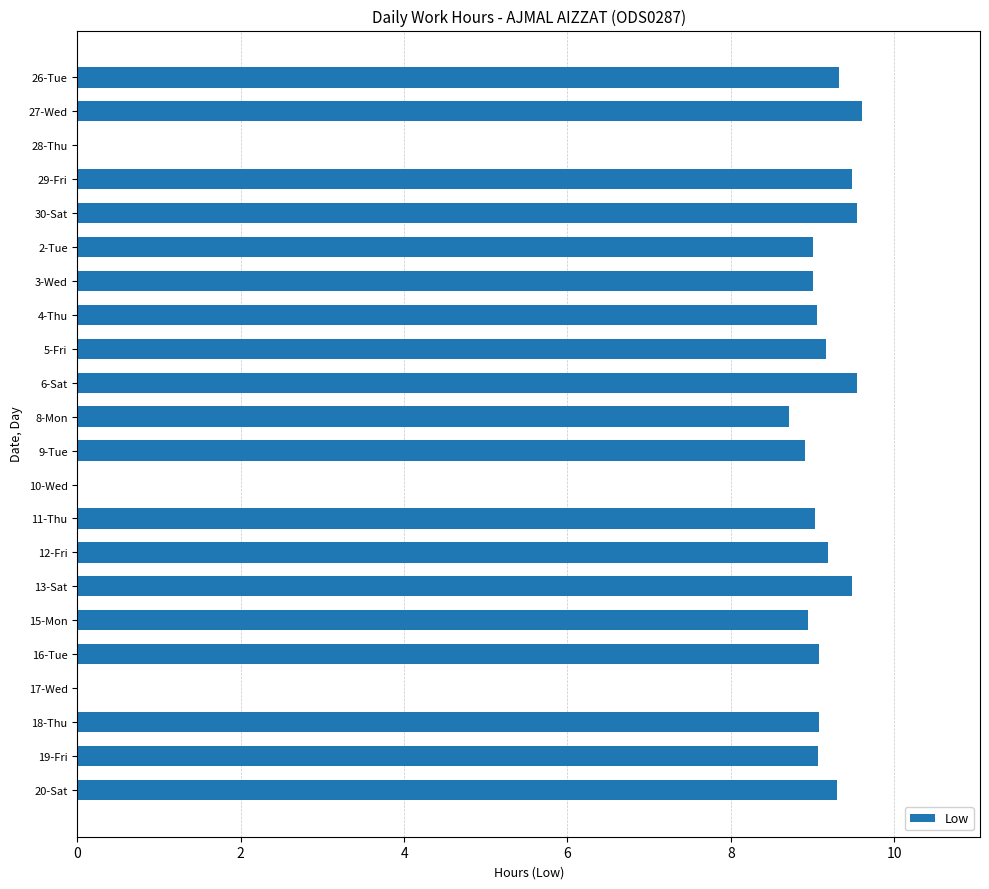

What is the greatest value displayed?

9.6